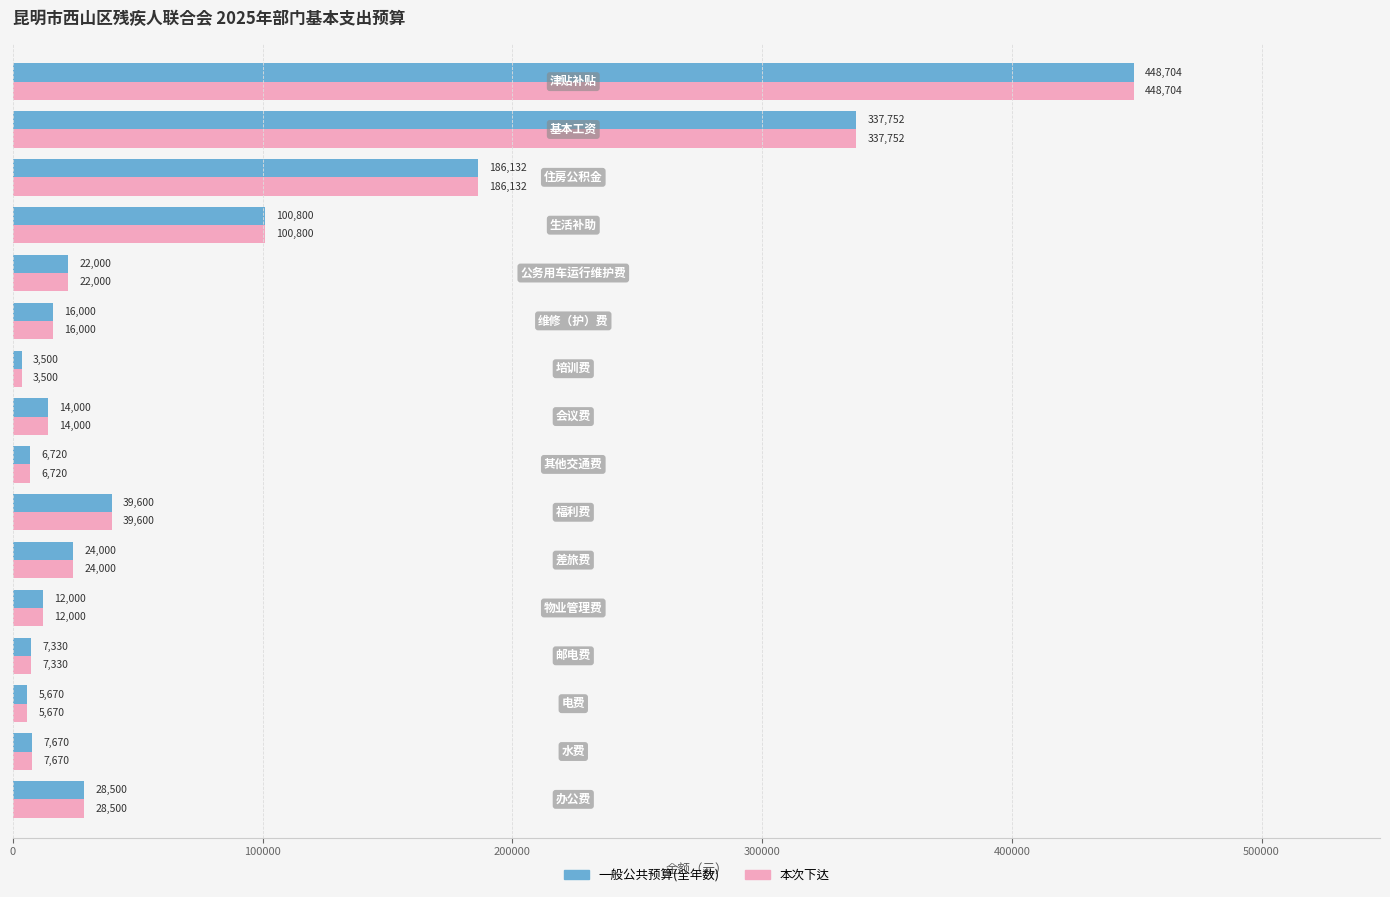

At how many categories does at least one series exceed 50792?

4